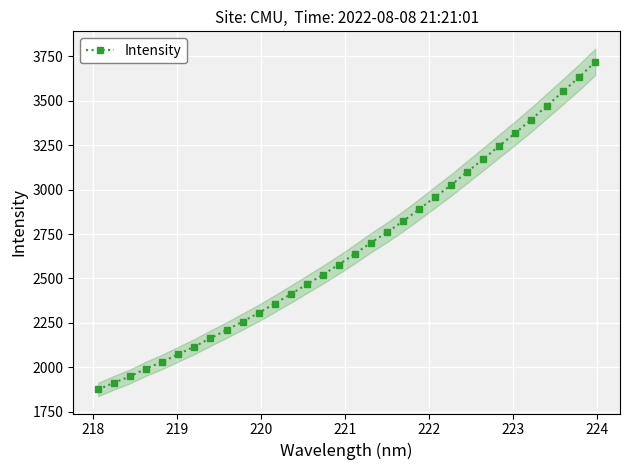

What is the value of the 7th point from the left?

2116.8